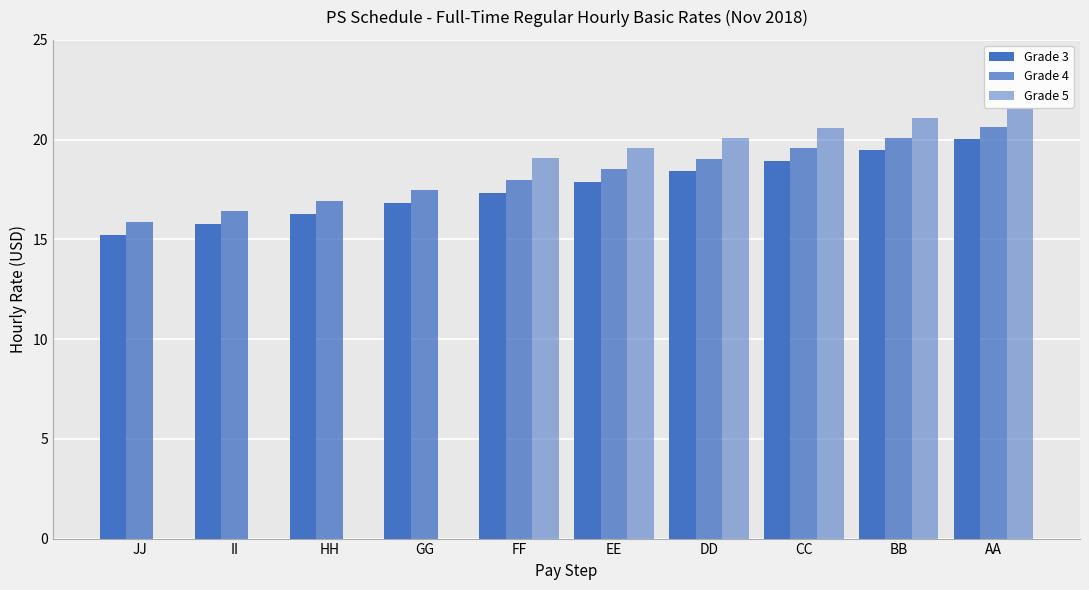

Are the bars horizontal?

No